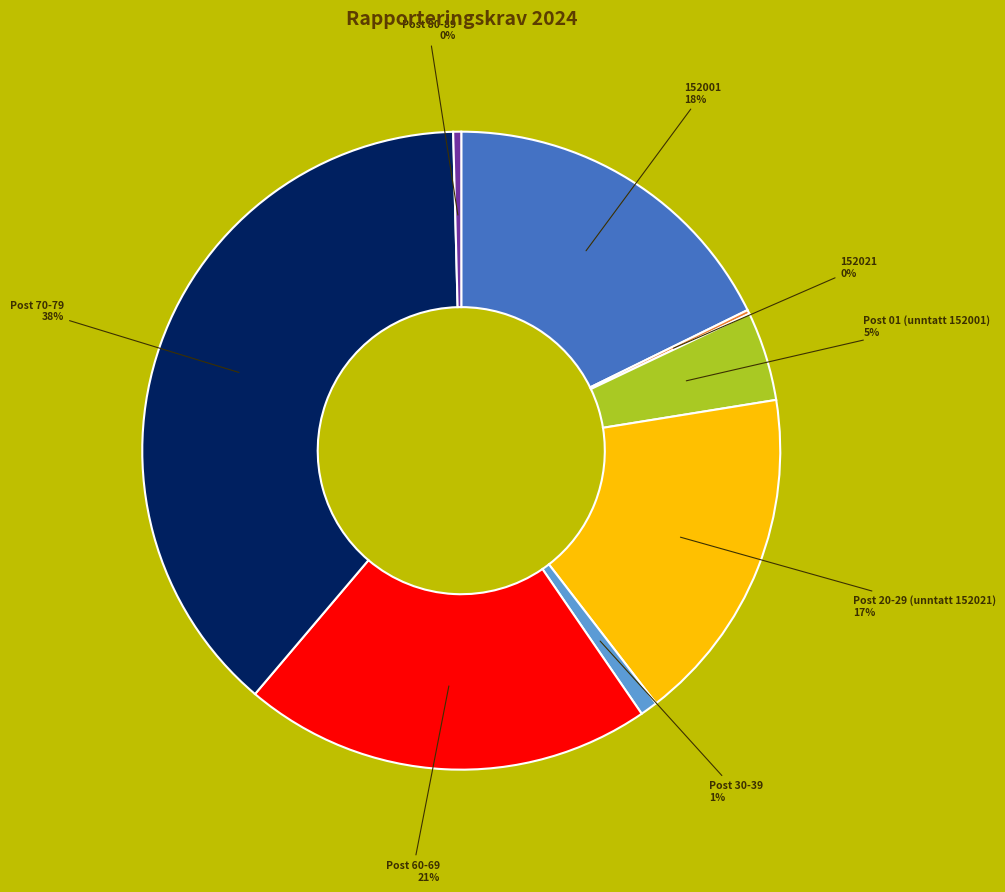

To the nearest percent, what is the difference between the largest and smallest slice percentages?

38%